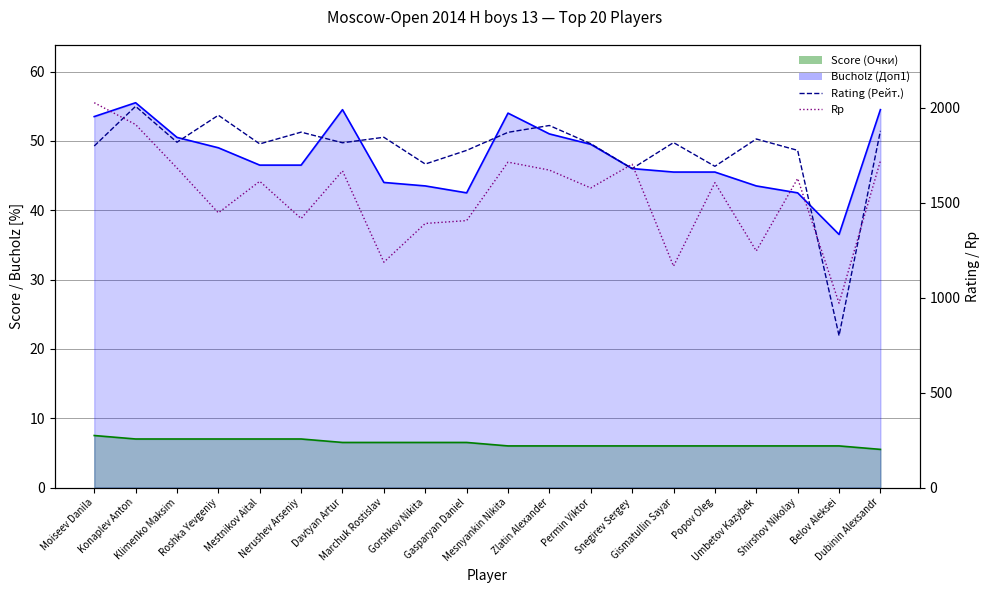

True or false: Bucholz (Доп1) has more than 0 interior local peaks.

True